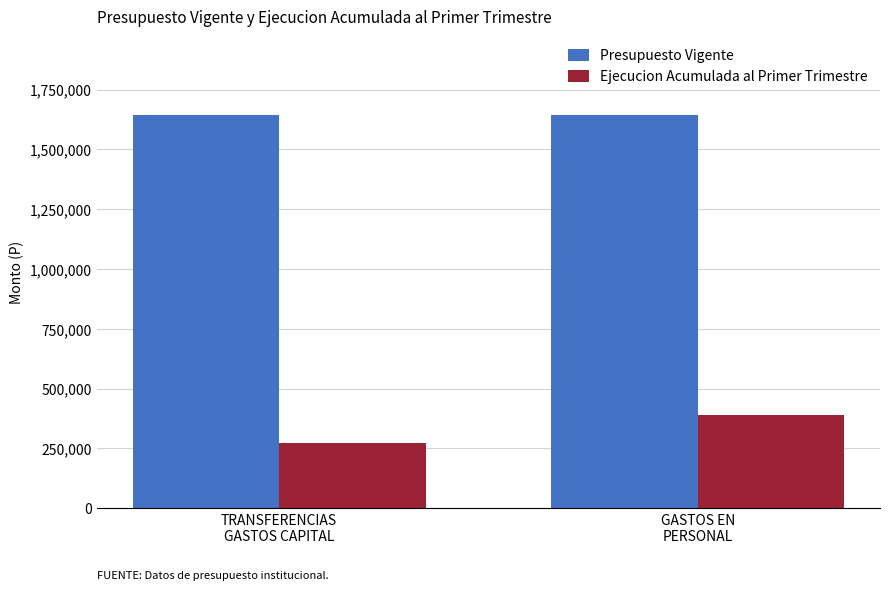

How many groups of bars are there?

2